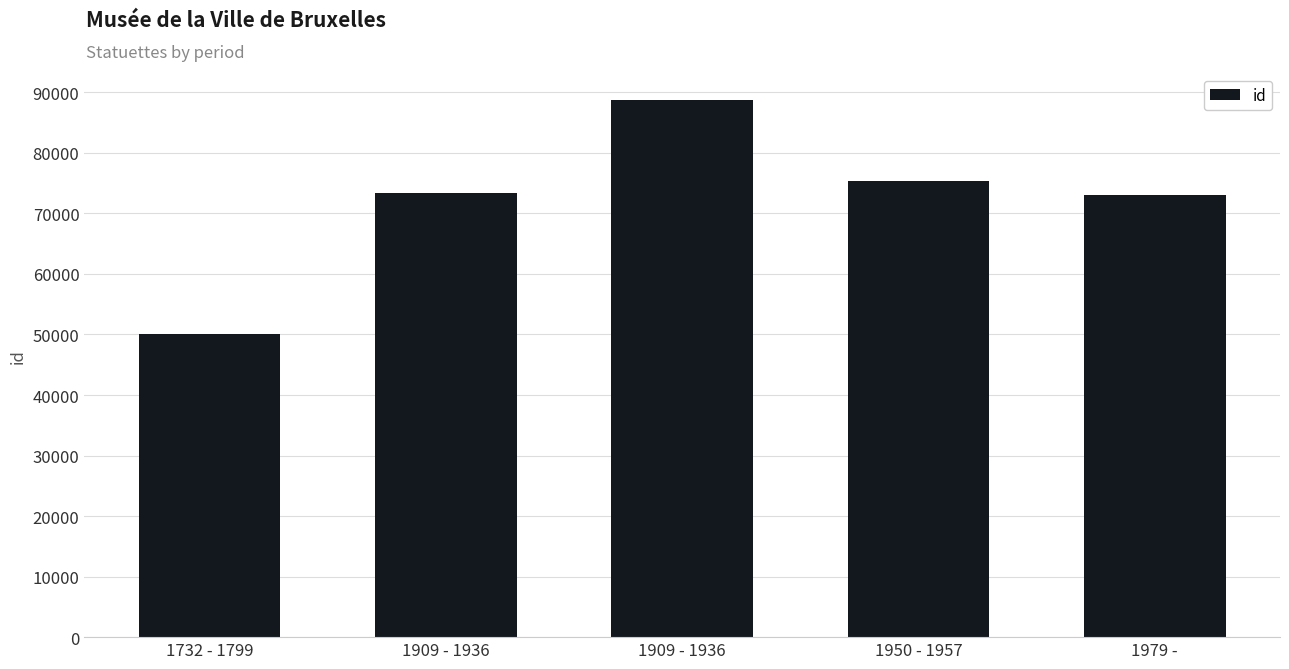

How many bars are there in total?

5